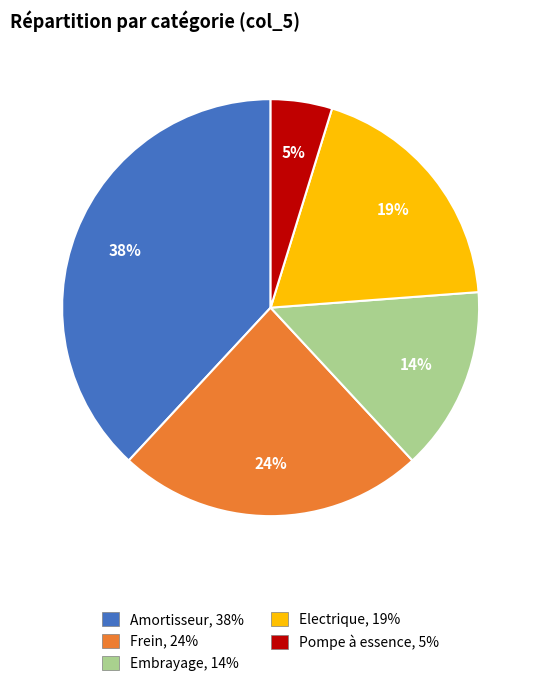

Count the number of slices in the pie.

5